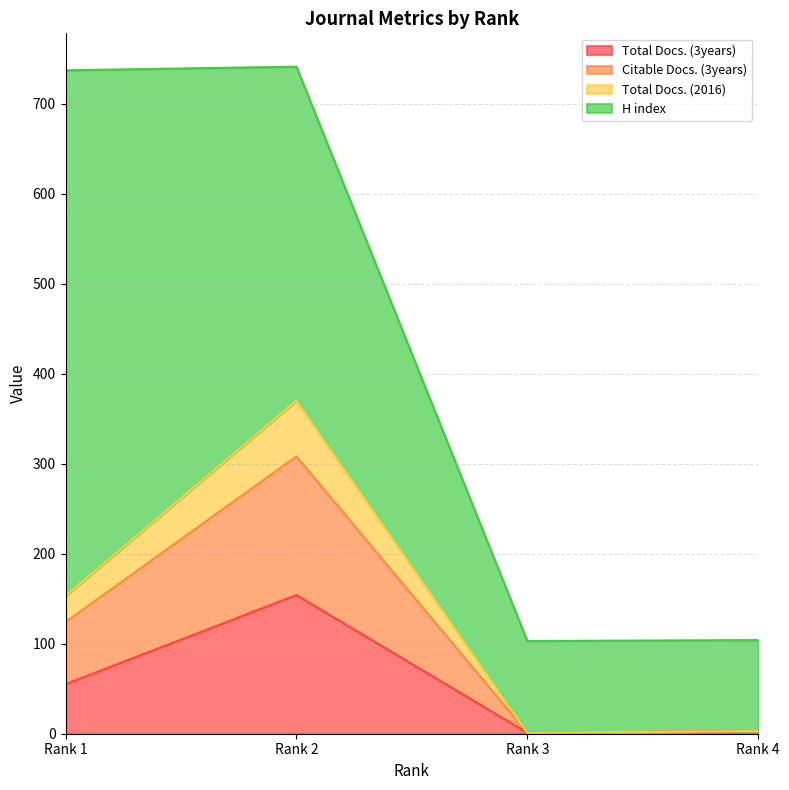

True or false: Total Docs. (3years) has more than 2 points higher than both neighbors.

False